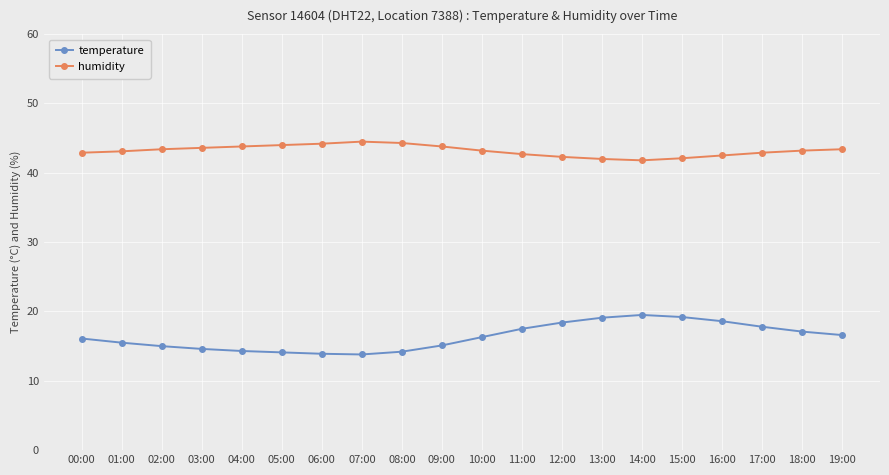

Which series has the largest total across all categories?

humidity